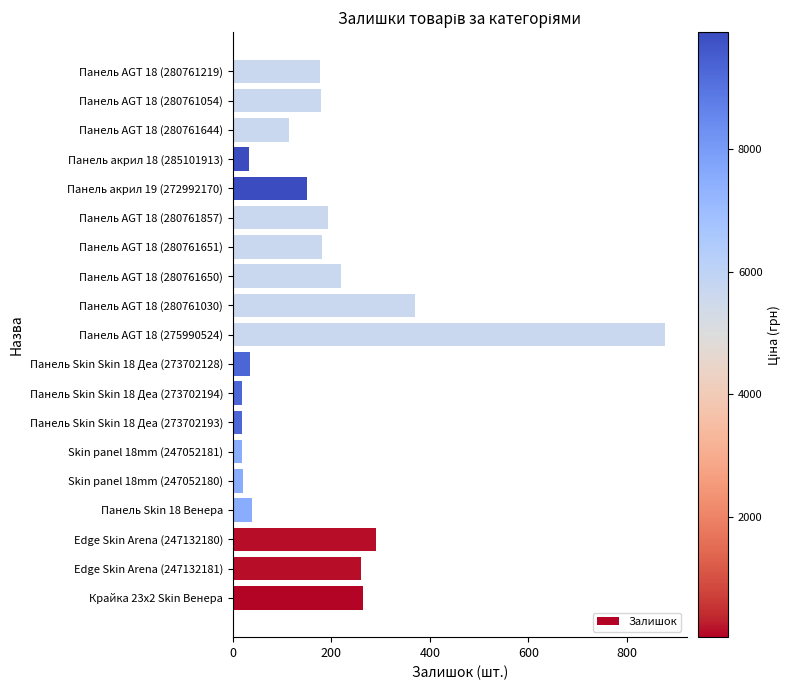

What is the difference between the maximum and minimum values?

860